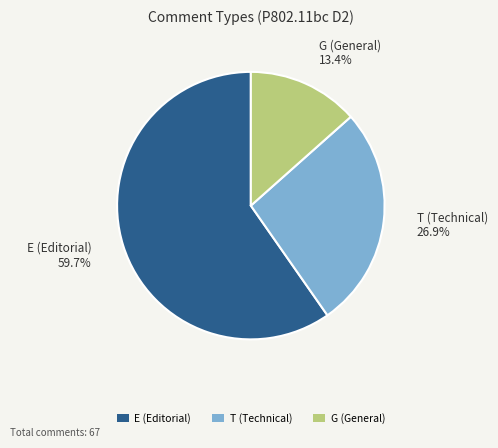

How many segments does this pie chart have?

3